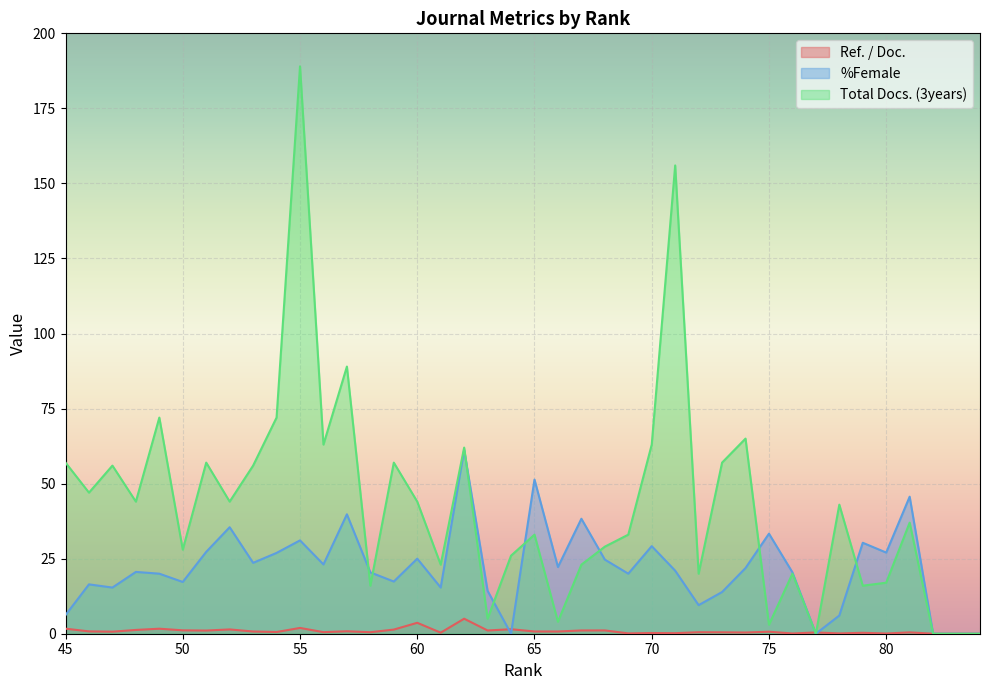

What is the sum of the %Female values at 49 and 57?

59.8